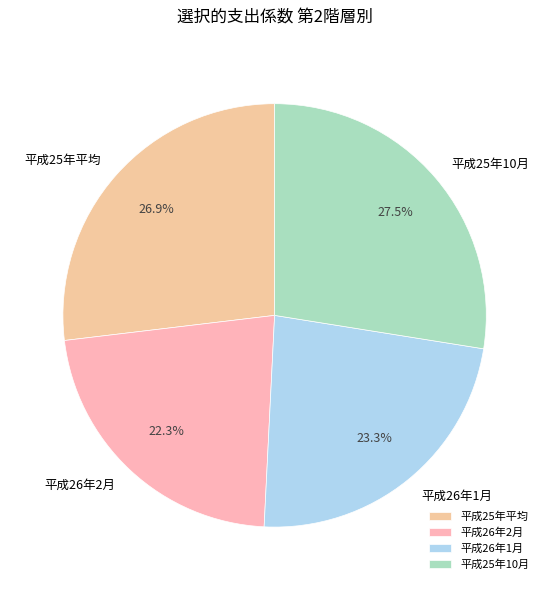

To the nearest percent, what percentage of the pie is 平成26年2月?

22%